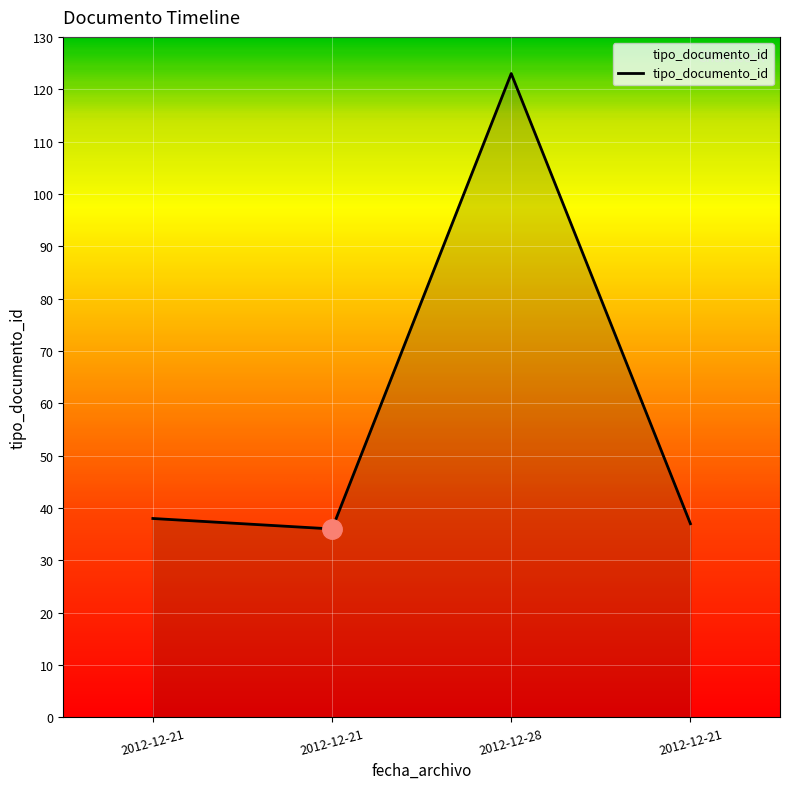

Reading left to right, extract all data points from this chart.

2012-12-21 12:56:00=38	2012-12-21 12:56:00=36	2012-12-28 14:18:30=123	2012-12-21 12:56:00=37